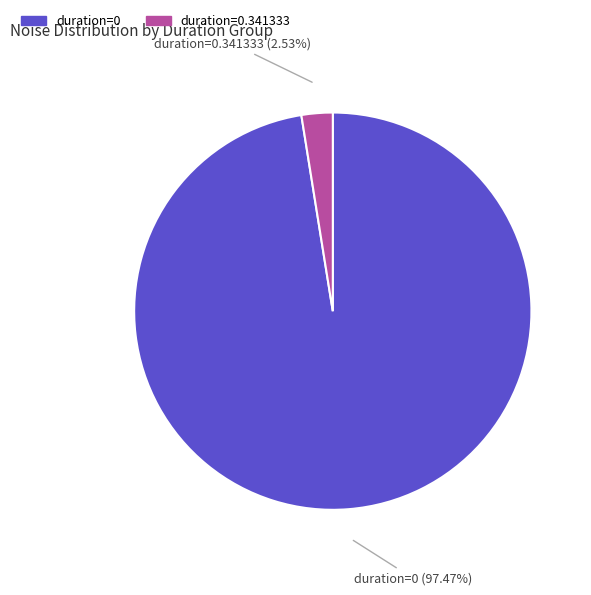

Does any single category account for the majority?

Yes